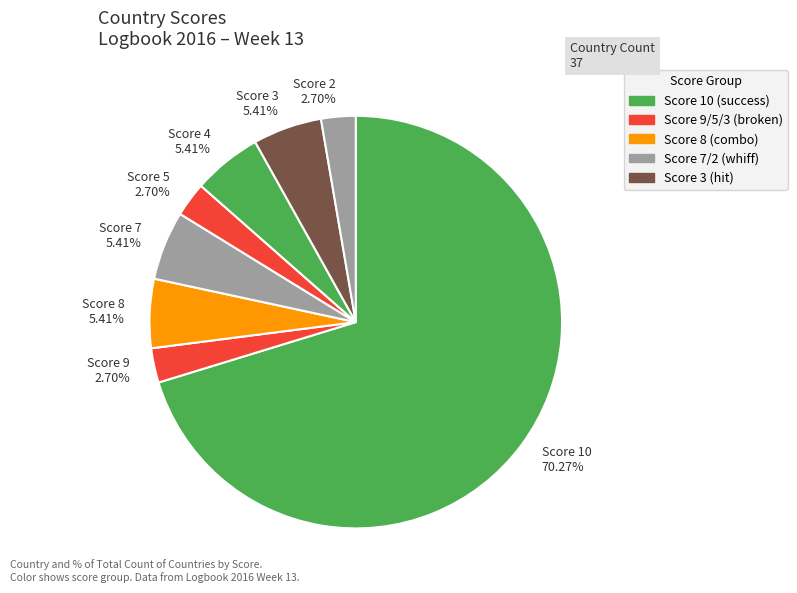

How many segments does this pie chart have?

8